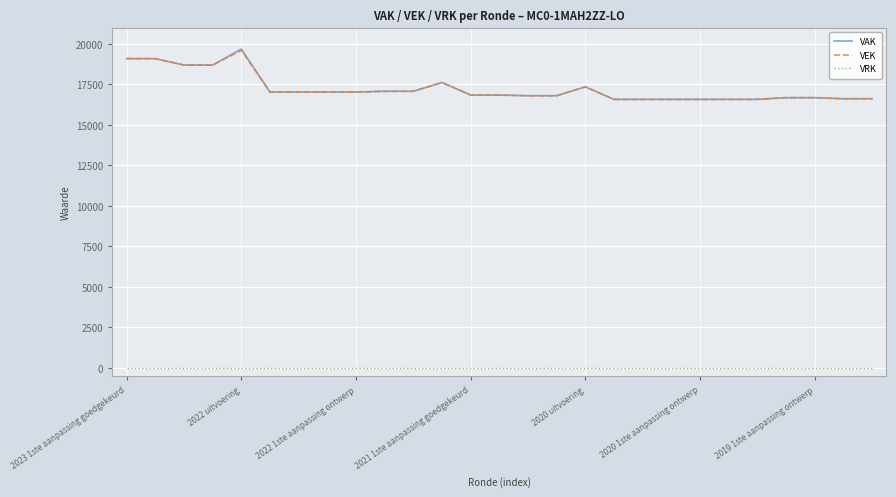

True or false: VAK and VRK intersect in this chart.

False